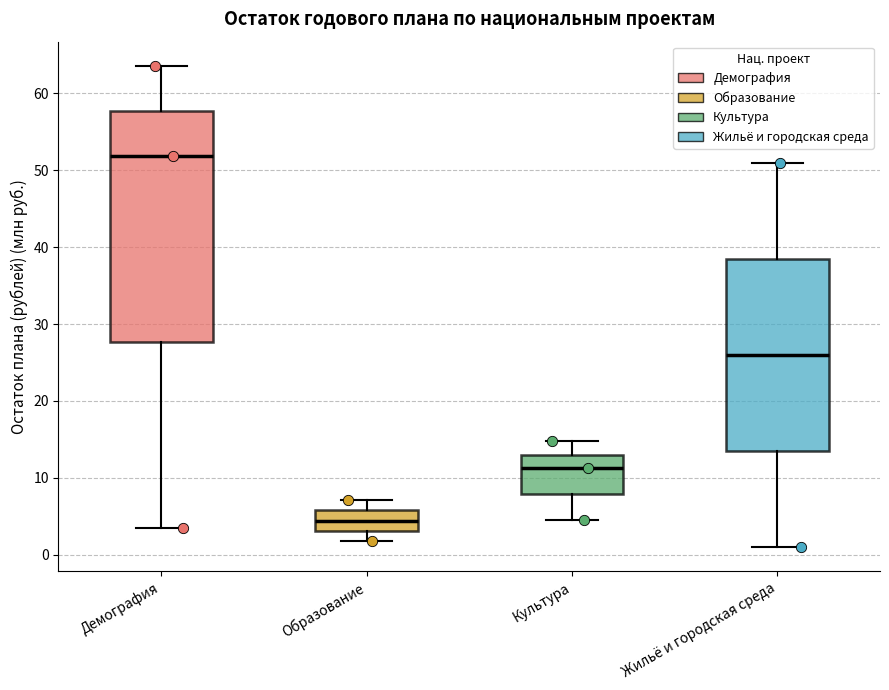

Where is the upper edge of the box for Жильё и городская среда on the y-axis? The values are not printed on the chart, so give them approximately, as read against the axis.

38